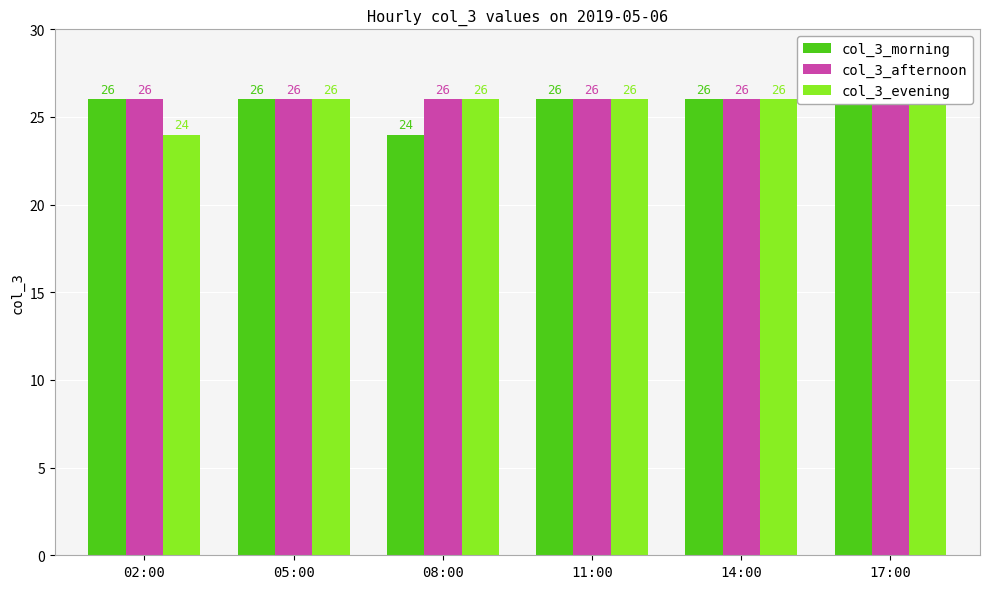

What is the minimum value shown in the chart?

24